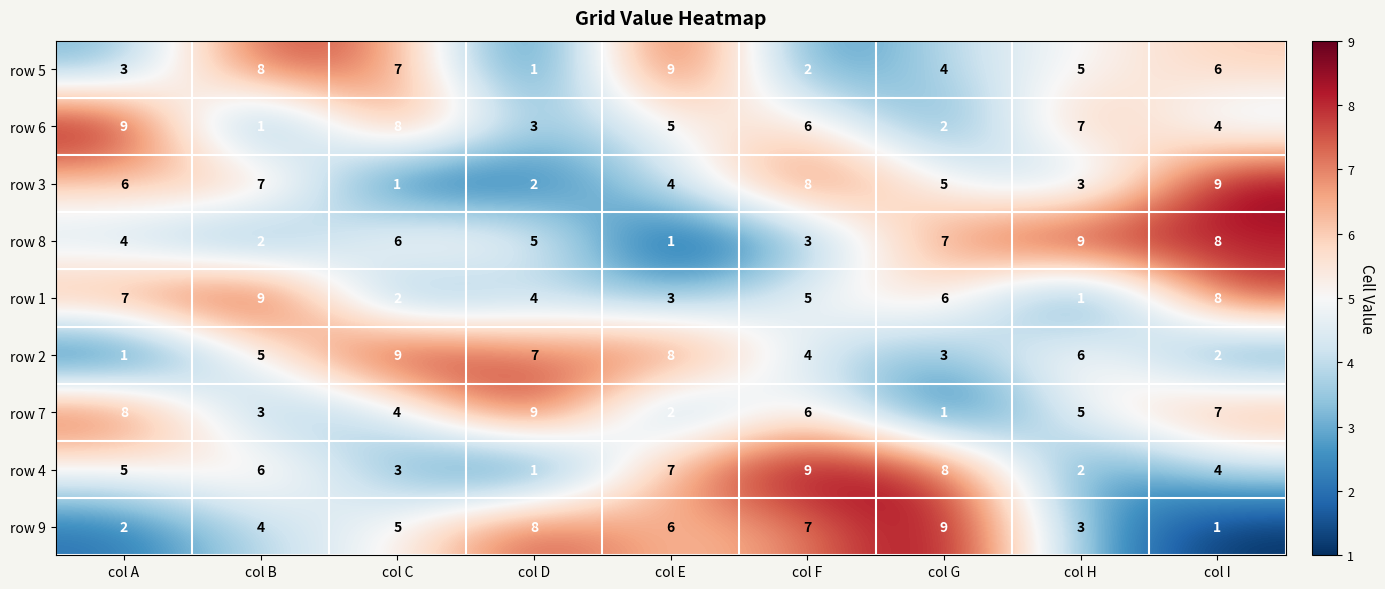

What is the total value across all series at col I?

49